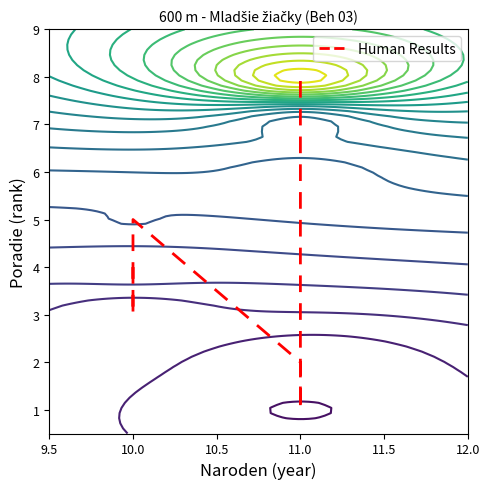

Reading left to right, extract all data points from this chart.

4	3	5	2	1	6	7	8